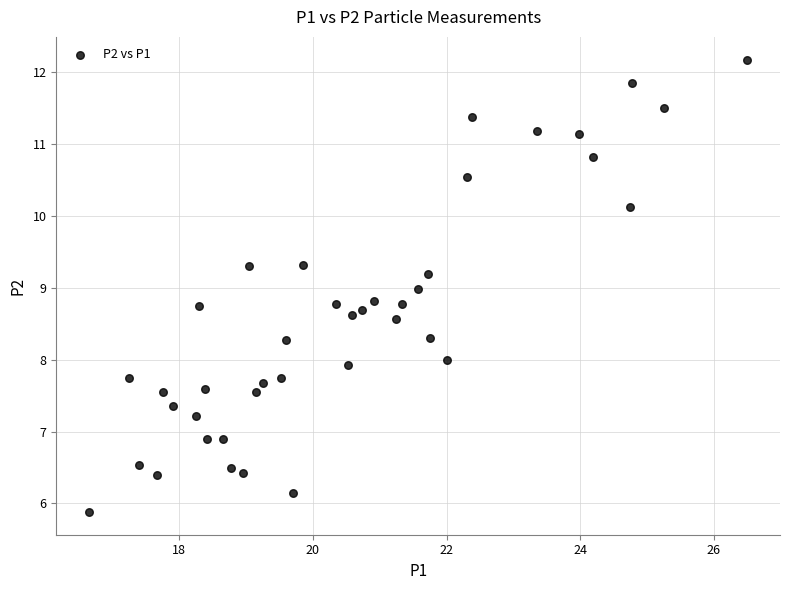

What is the range of X values (max minus min)?

9.9